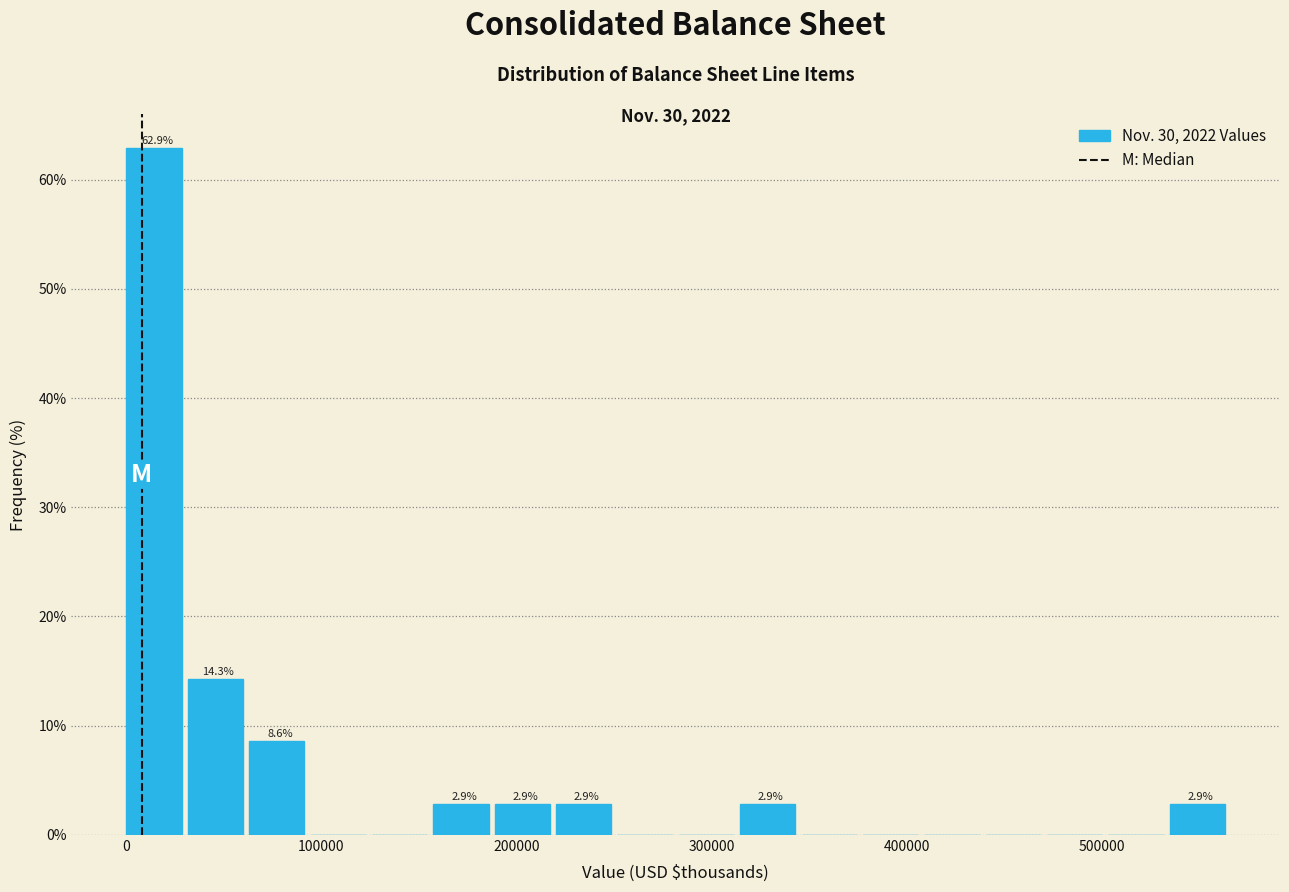

Around what value on the x-axis is the tallest bar? Give the approximate position of its centre, as read against the axis.

10000